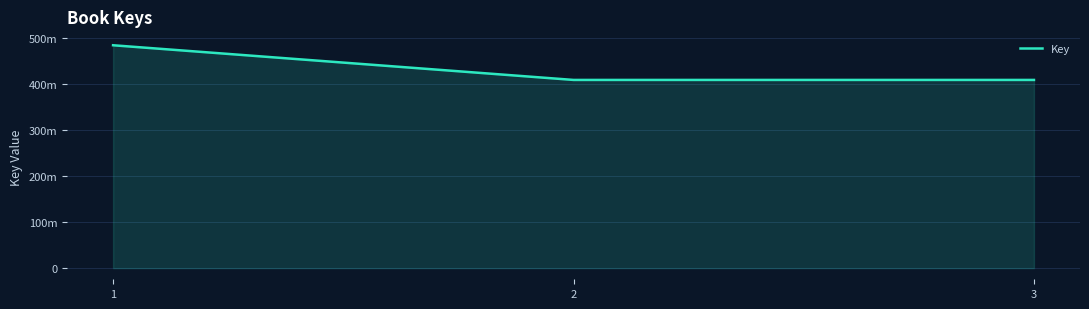

The chart shows a value of 113448008 at 2. True or false?

False